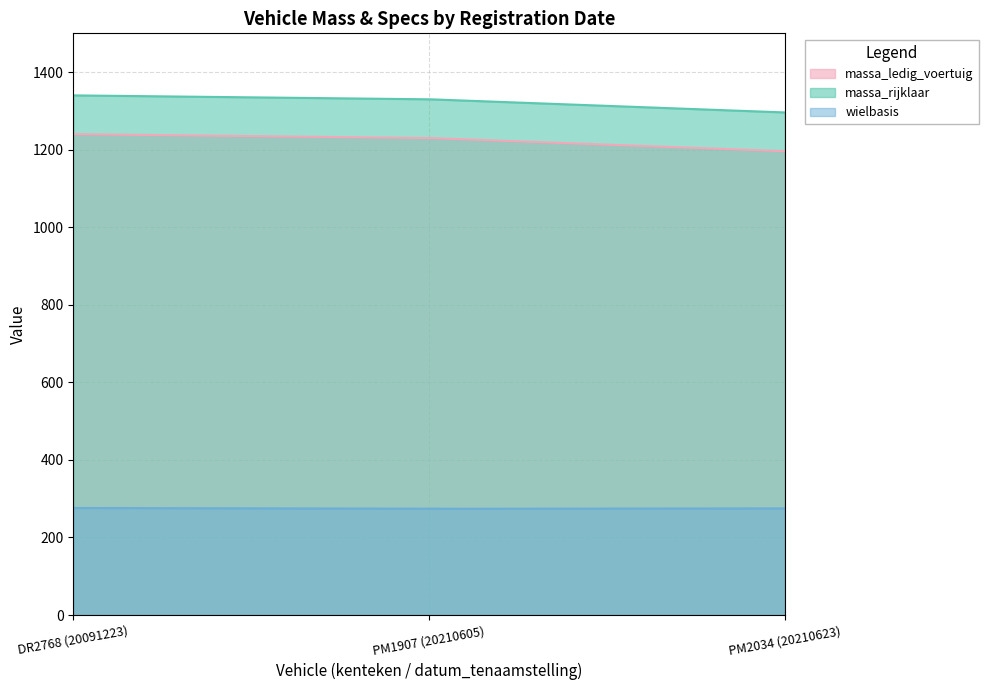

The massa_ledig_voertuig series shows 1765.7 at DR2768 (20091223). True or false?

False